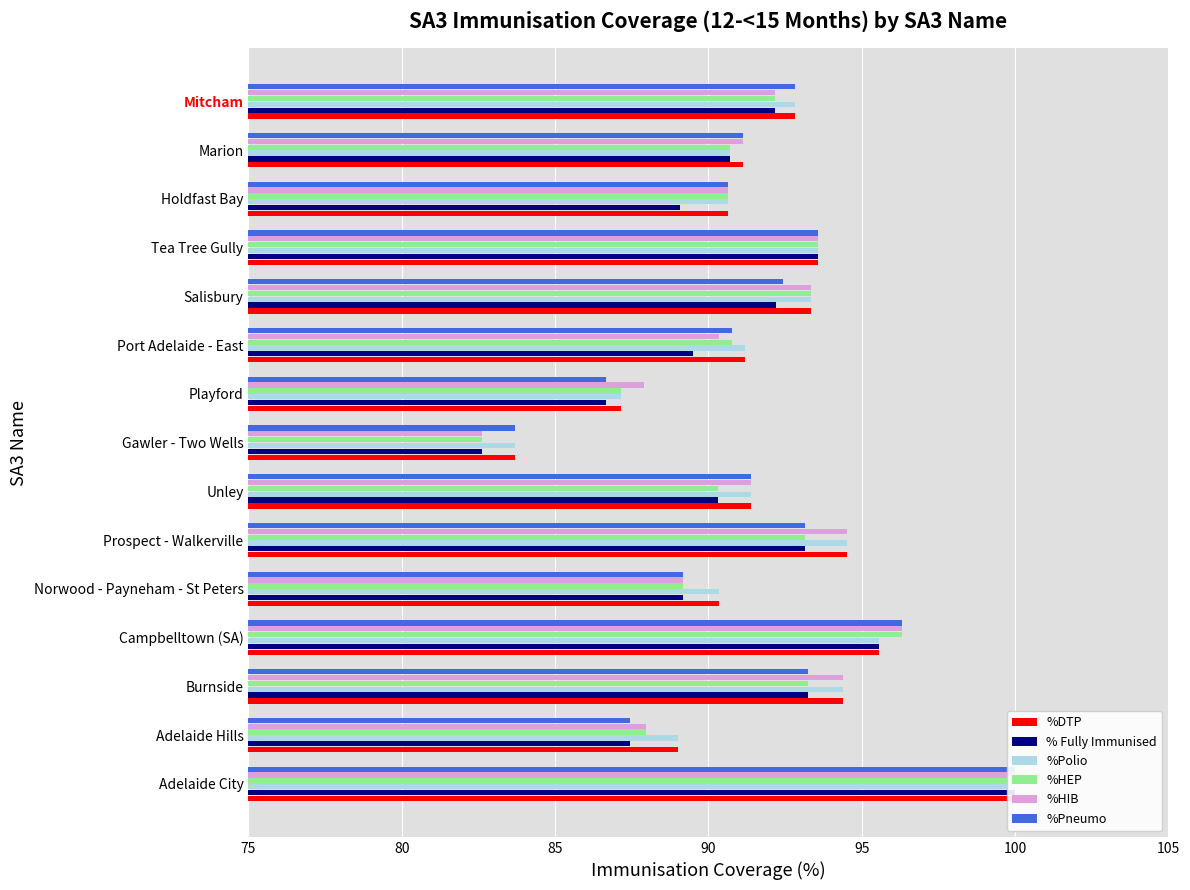

How many values in the %Pneumo series exceed 91?

9